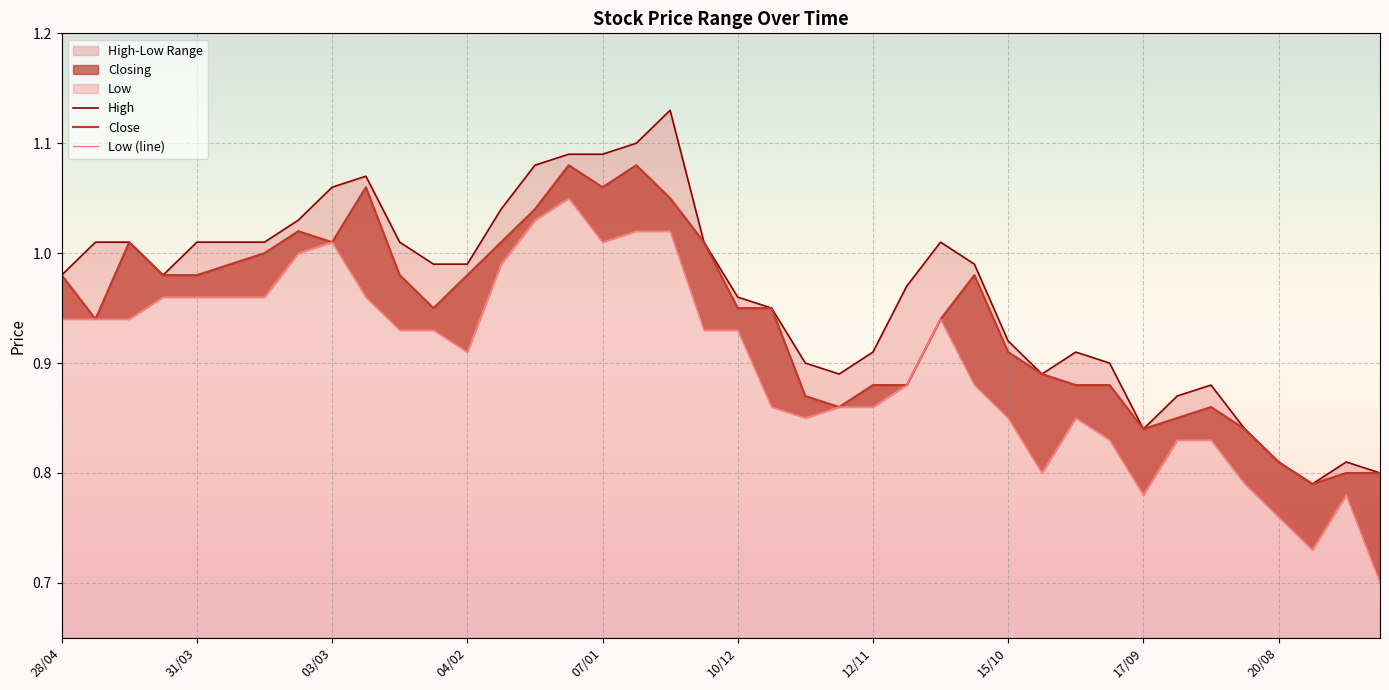

What is the label of the 25th point from the right?

15